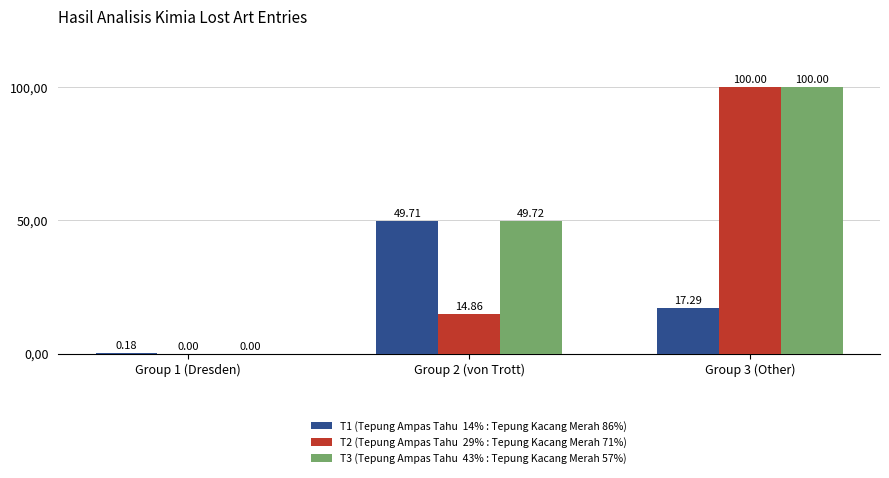

What position from the right is Group 1 (Dresden)?

3